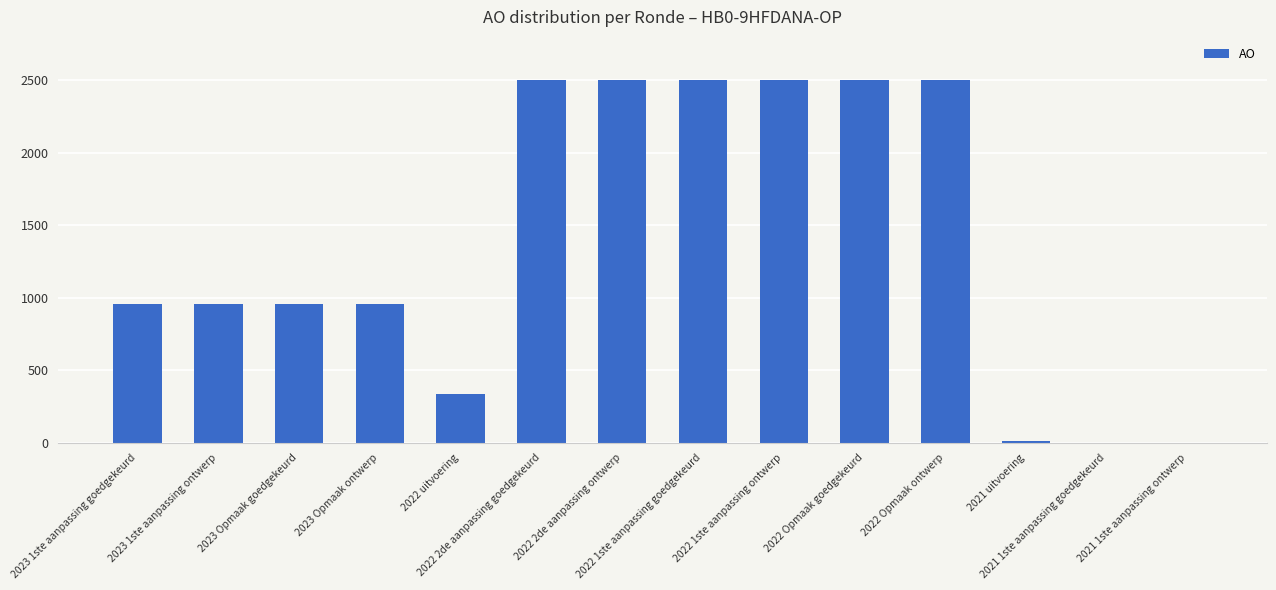

How many series are shown in this chart?

1